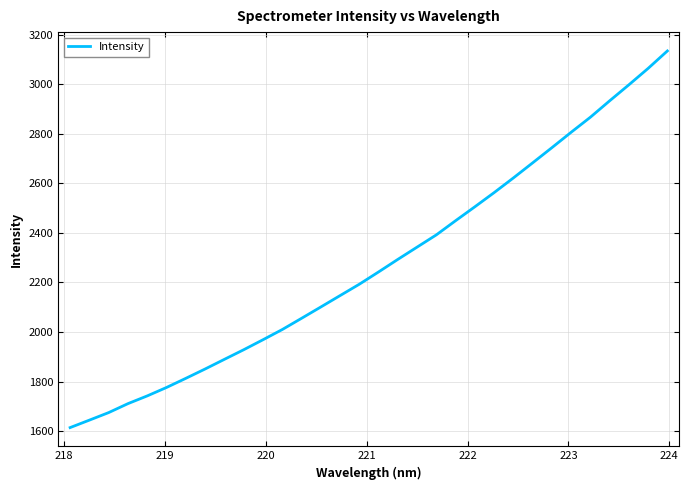

What is the minimum value shown in the chart?

1614.1